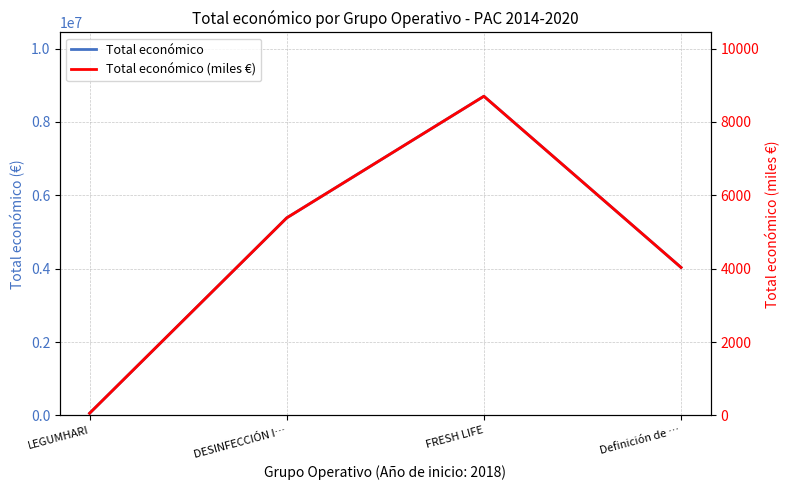

Does the chart display data point markers on the line(s)?

No